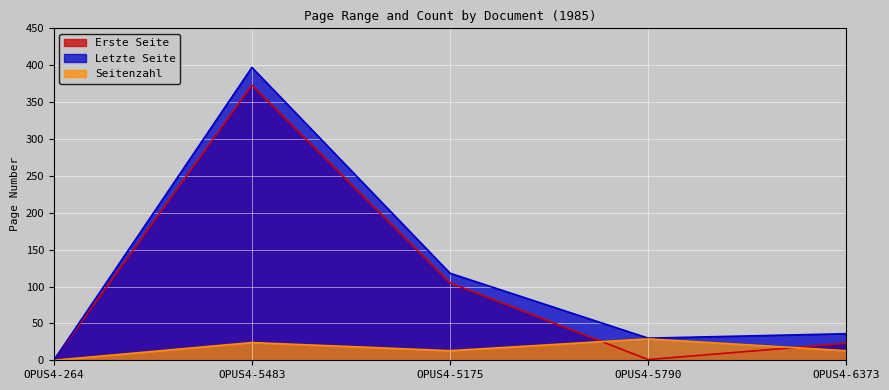

True or false: Erste Seite has a value of 1 at OPUS4-5790.

True